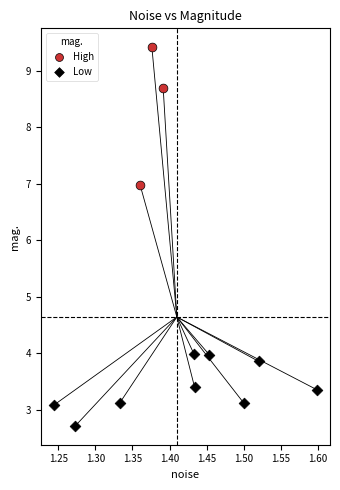

Which series reaches the minimum Y coordinate?

Low